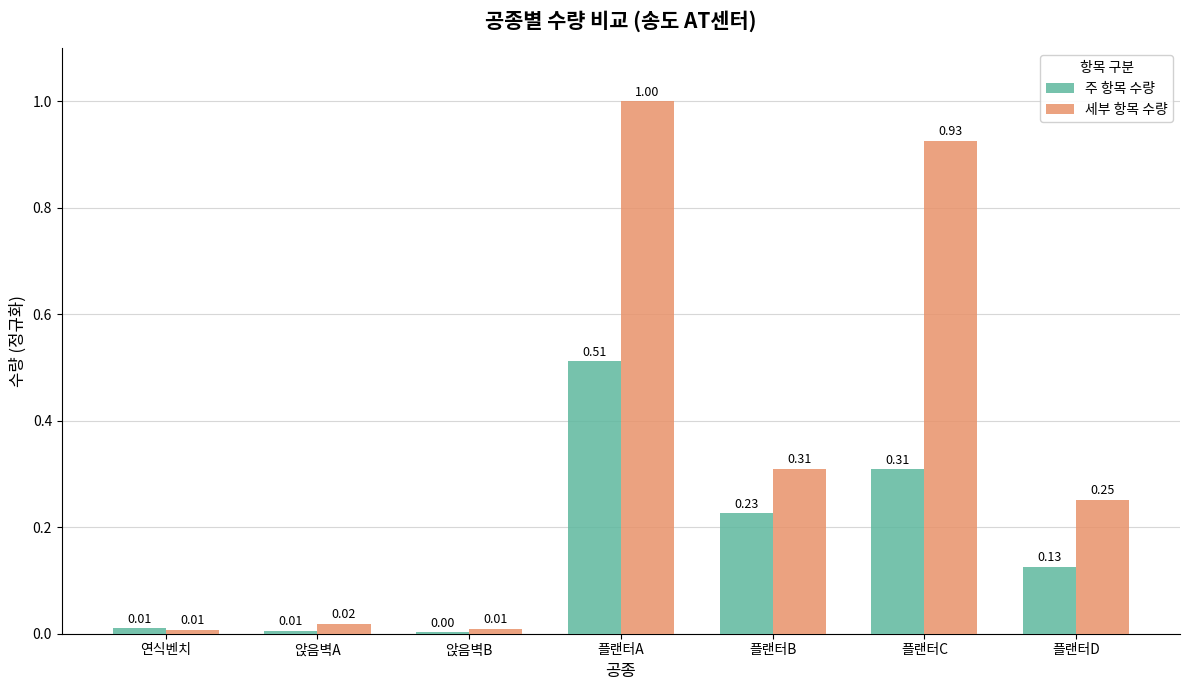

Which series changed the most between 앉음벽B and 플랜터B?

세부 항목 수량